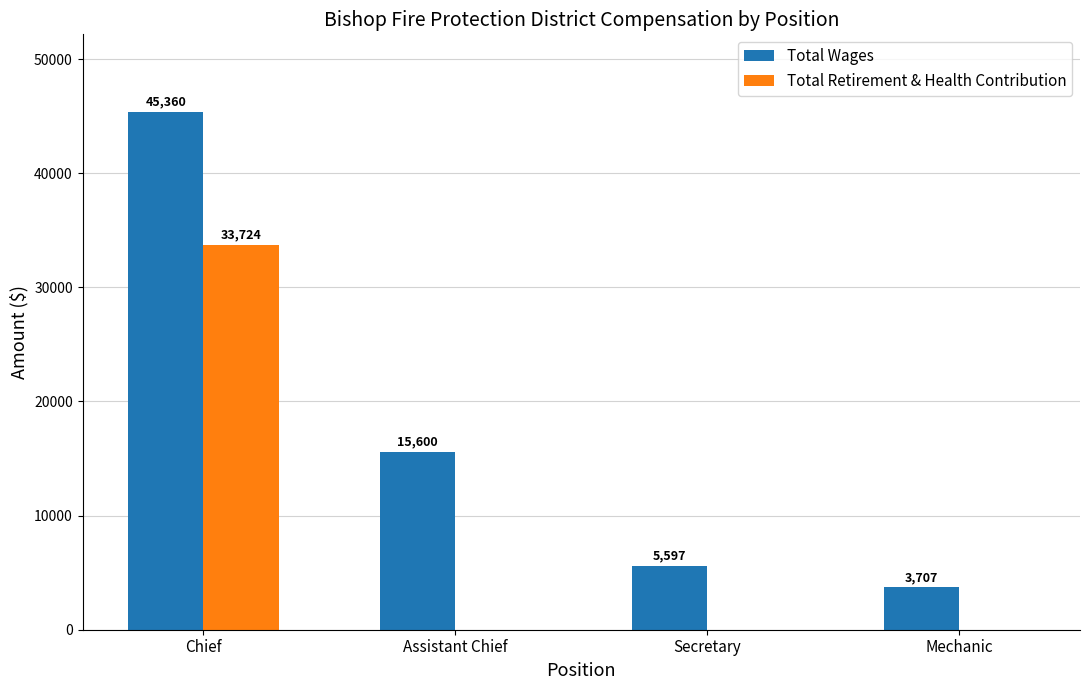

Which category has the highest value in the Total Wages series?

Chief